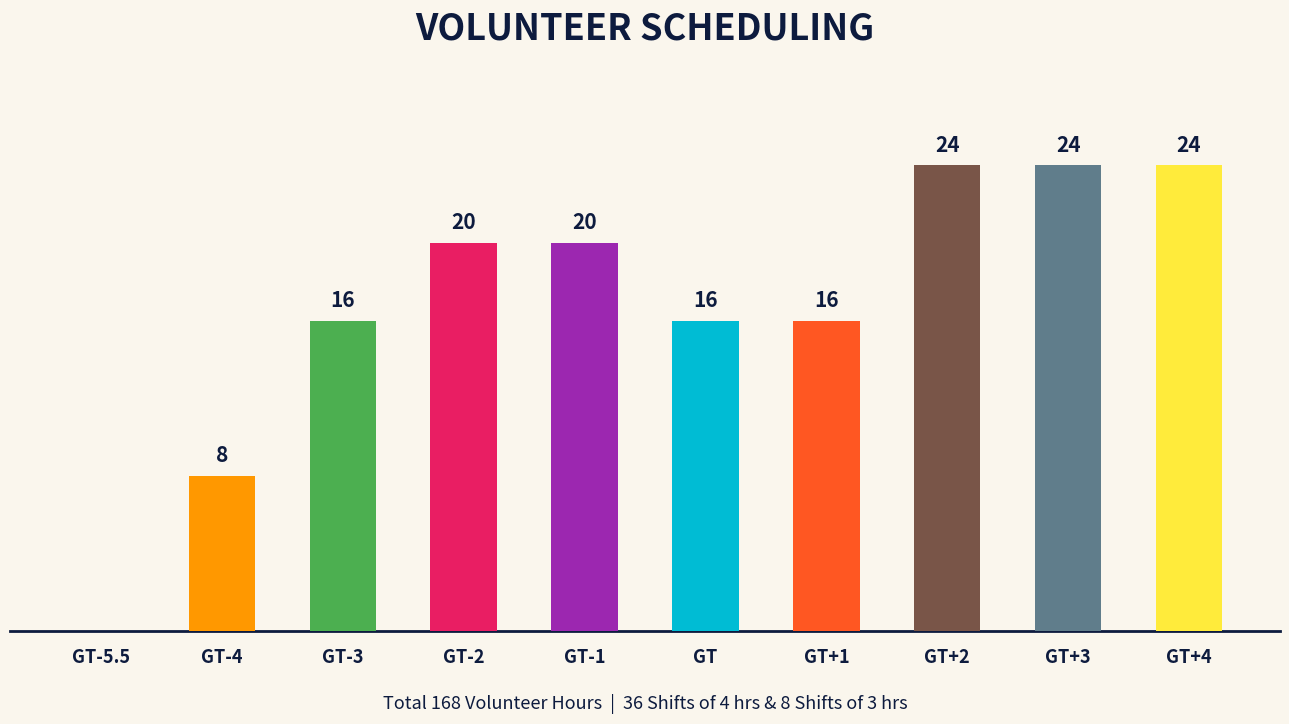

Which has a higher value, GT-5.5 or GT+1?

GT+1